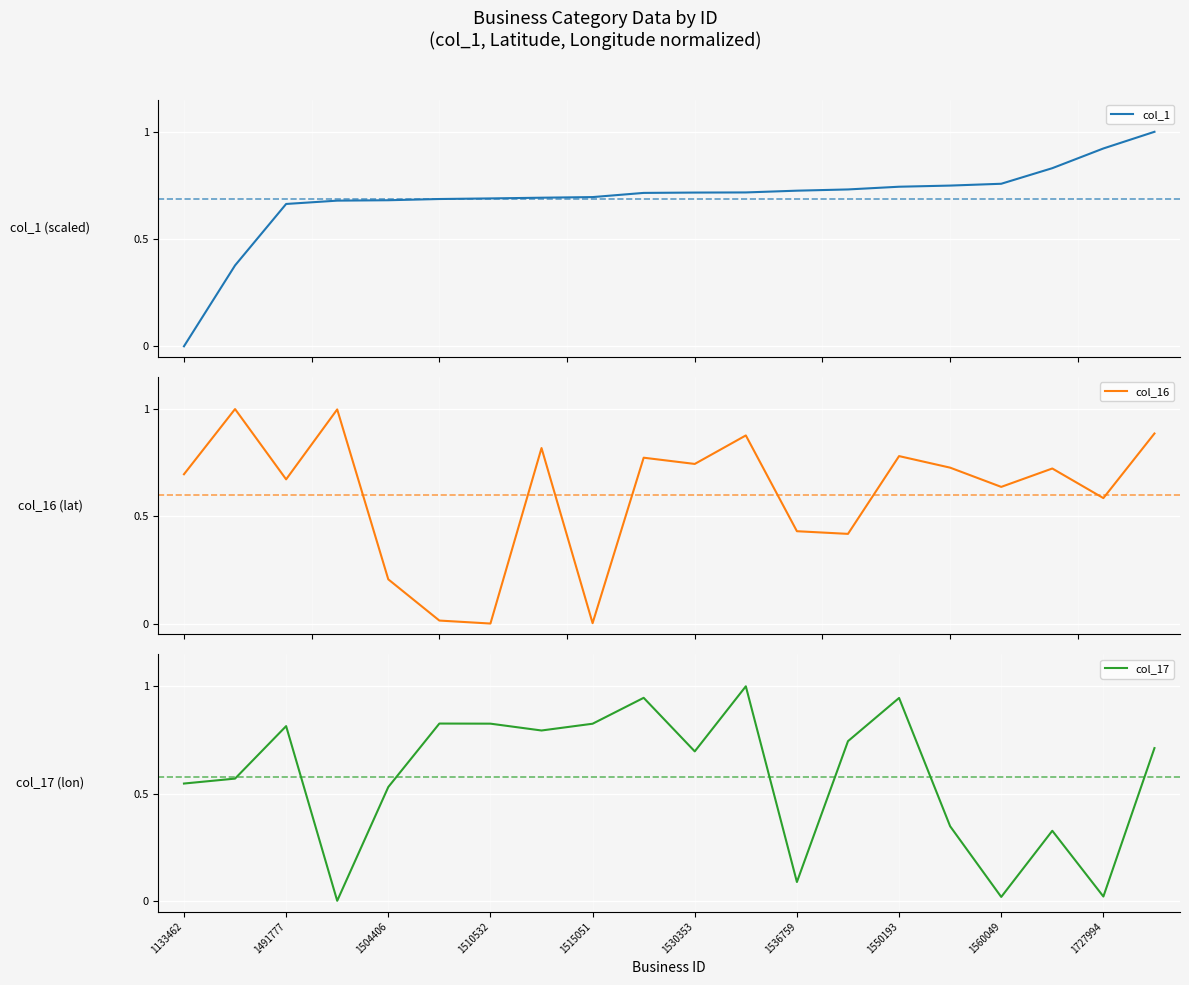

At how many categories does at least one series exceed 0?

20